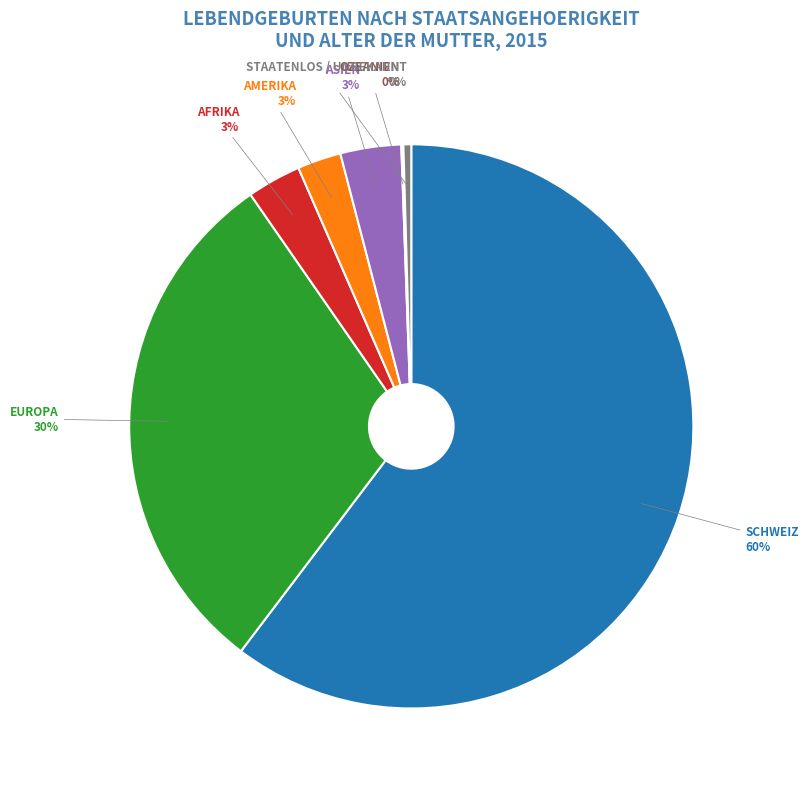

To the nearest percent, what is the average slice percentage?

14%